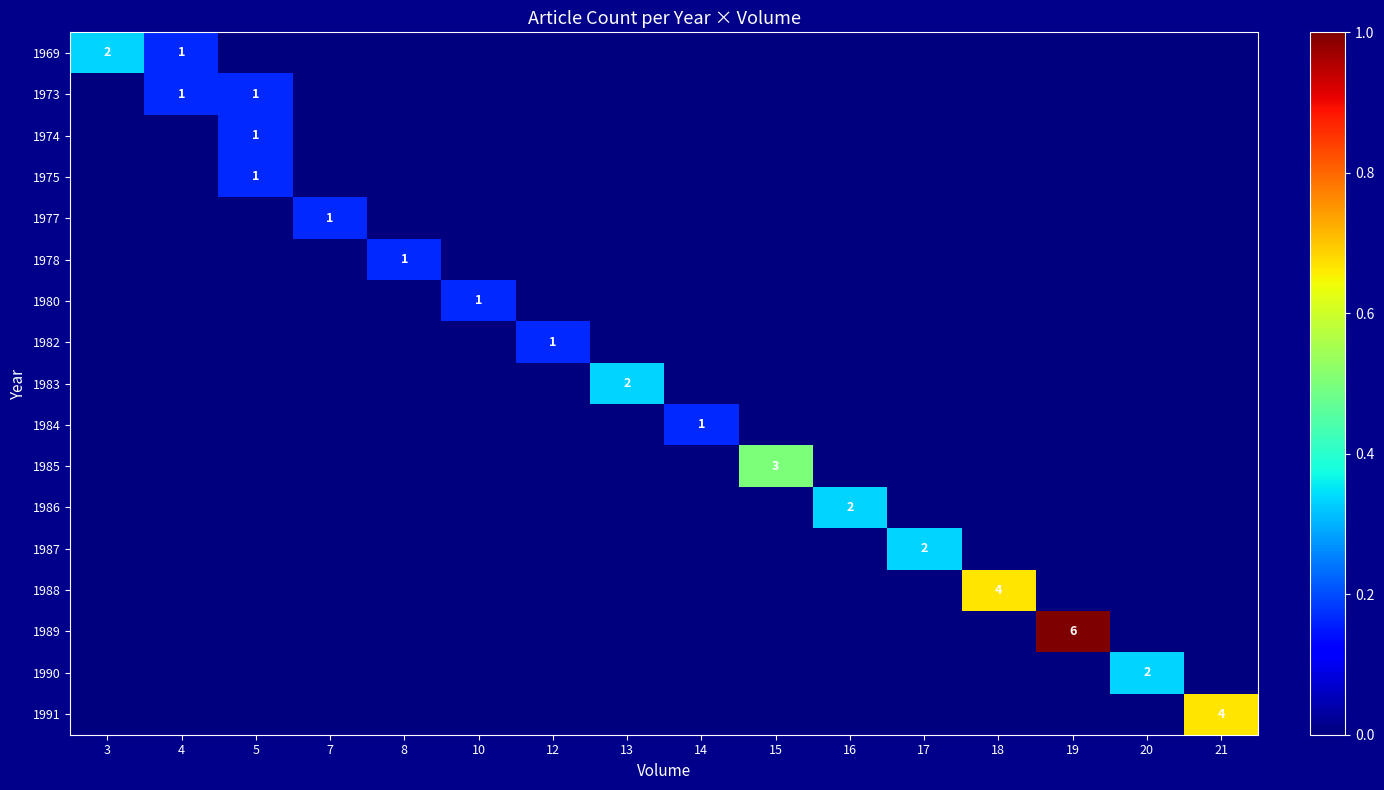

Which series has the widest spread of values?

1989